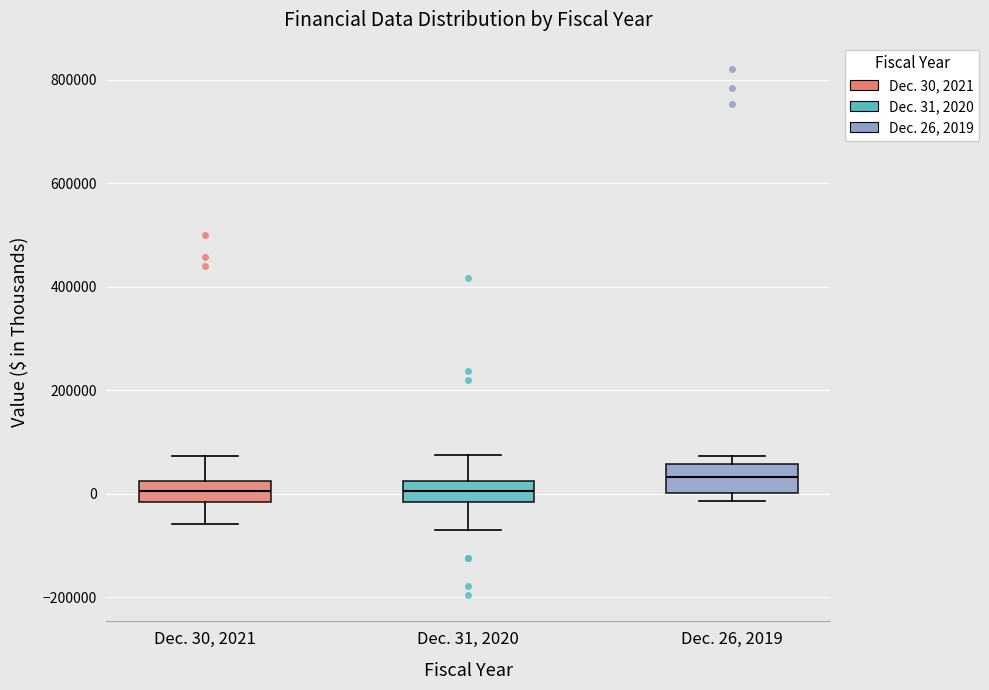

Reading left to right, read every box against the y-axis: the position of its median line, the range the box covers, and the ends of its whiskers. The values are not printed on the chart, so give them approximately, as read against the axis.

Dec. 30, 2021: median 0, box -20000 to 20000, whiskers -60000 to 80000
Dec. 31, 2020: median 0, box -20000 to 20000, whiskers -80000 to 80000
Dec. 26, 2019: median 40000, box 0 to 60000, whiskers -20000 to 80000